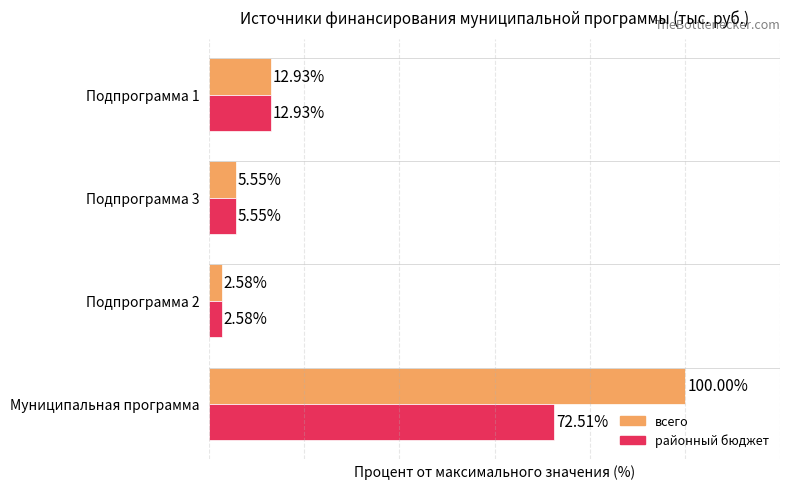

At which category is the sum across all series the highest?

Муниципальная программа